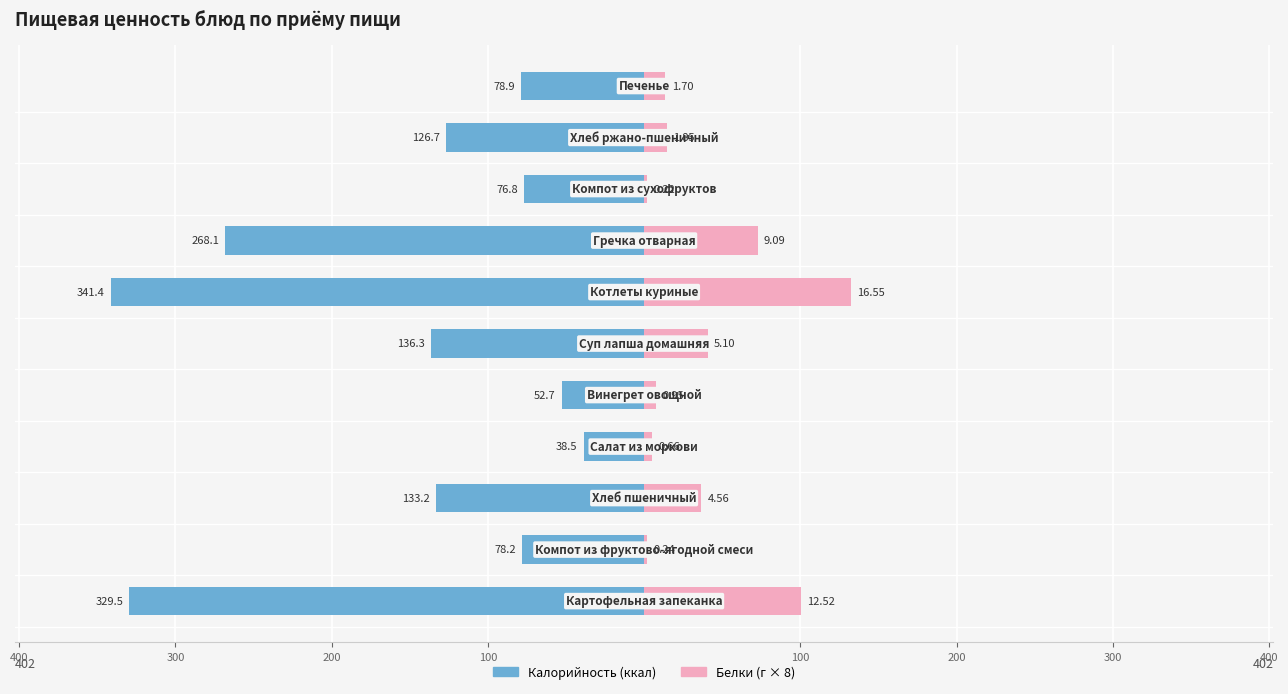

Read the Калорийность value at 200.

-133.2